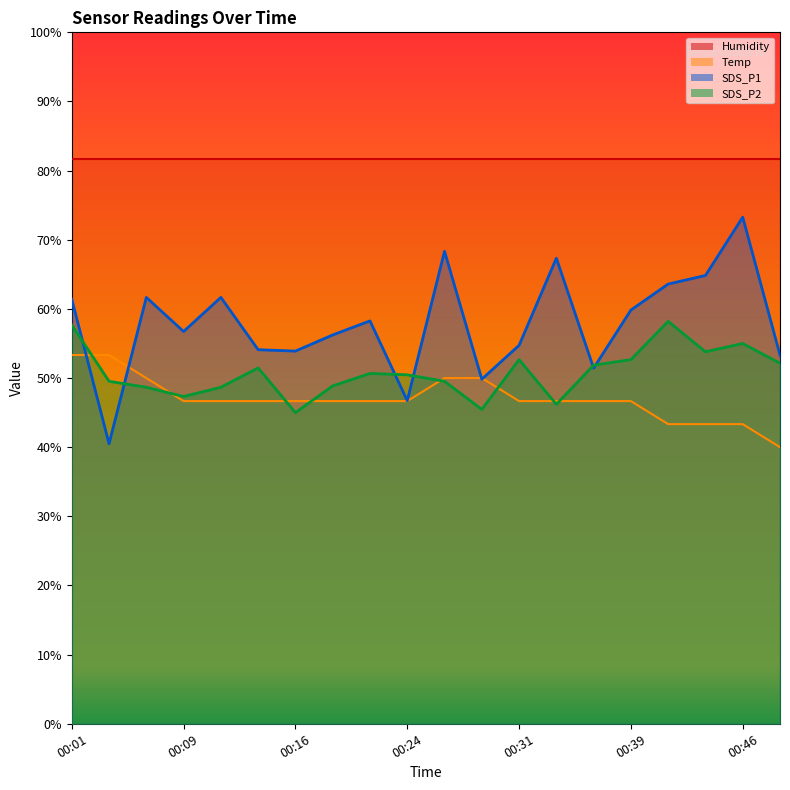

Where is the first local minimum for SDS_P2?

00:09